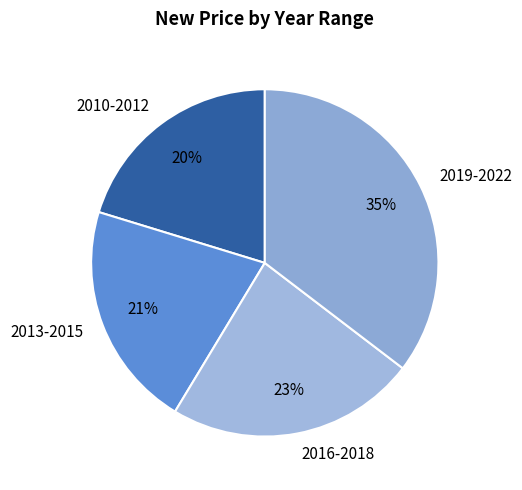

What percentage is the 2016-2018 slice, to the nearest percent?

23%